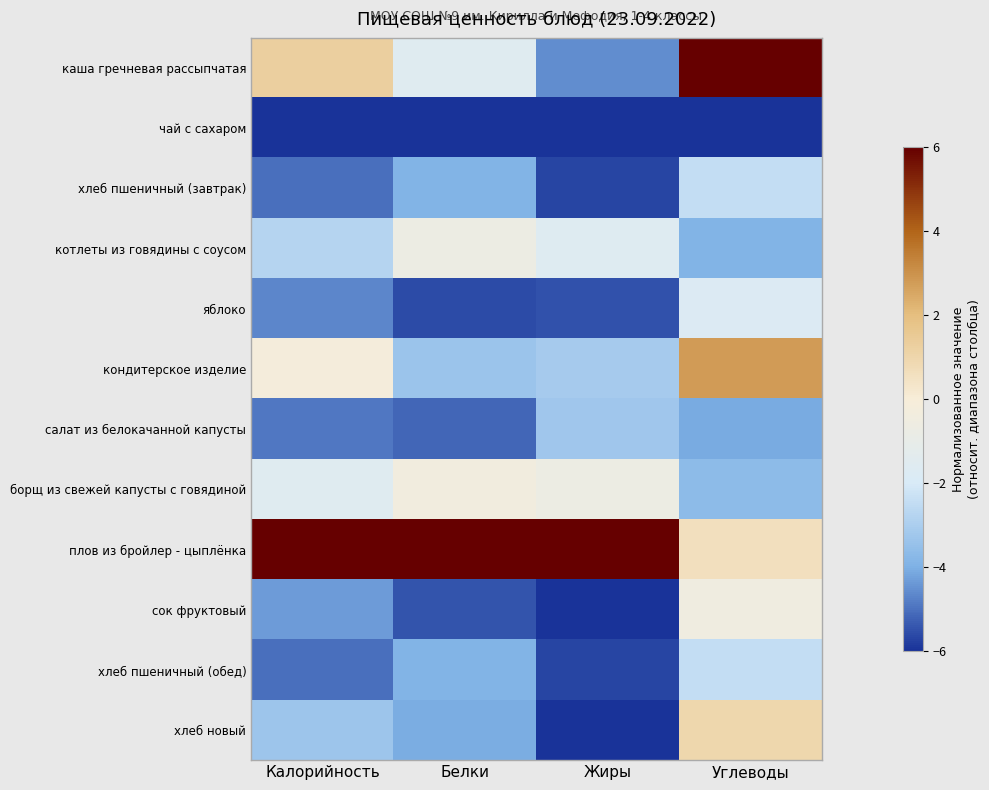

What is the total value across all series at Калорийность?

-30.6